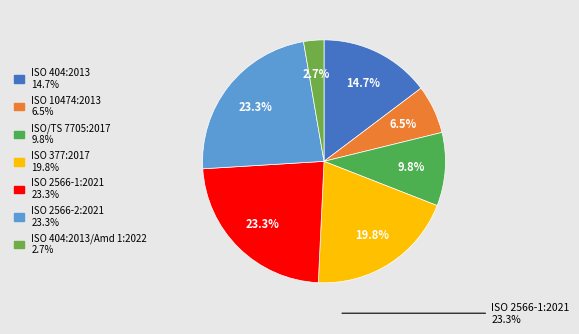

Is there any slice that represents more than half of the pie?

No